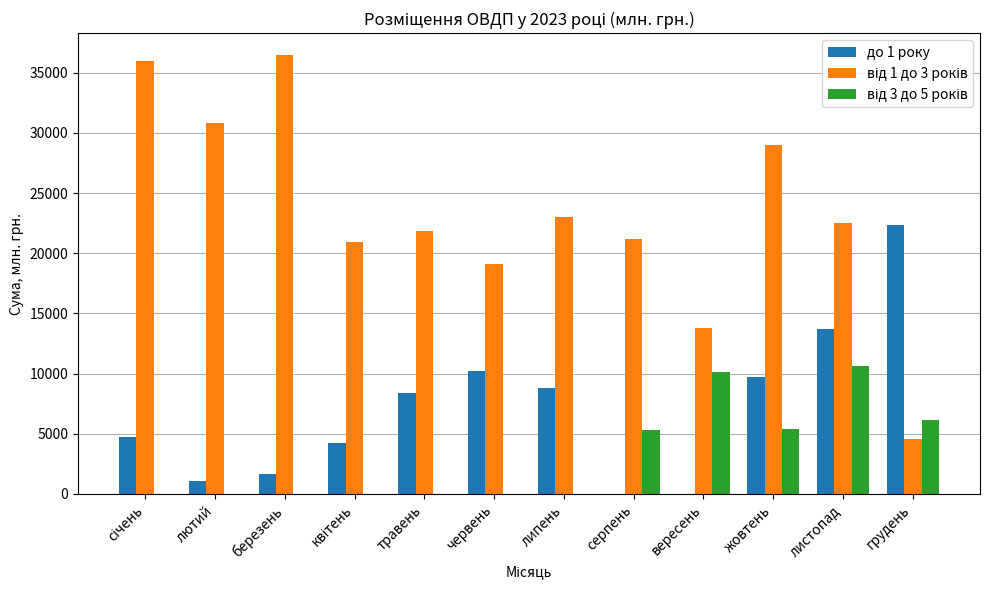

The value of до 1 року at лютий is 1075.4. True or false?

True